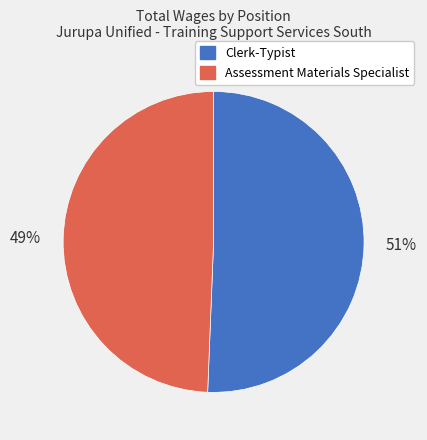

To the nearest percent, what is the average slice percentage?

50%